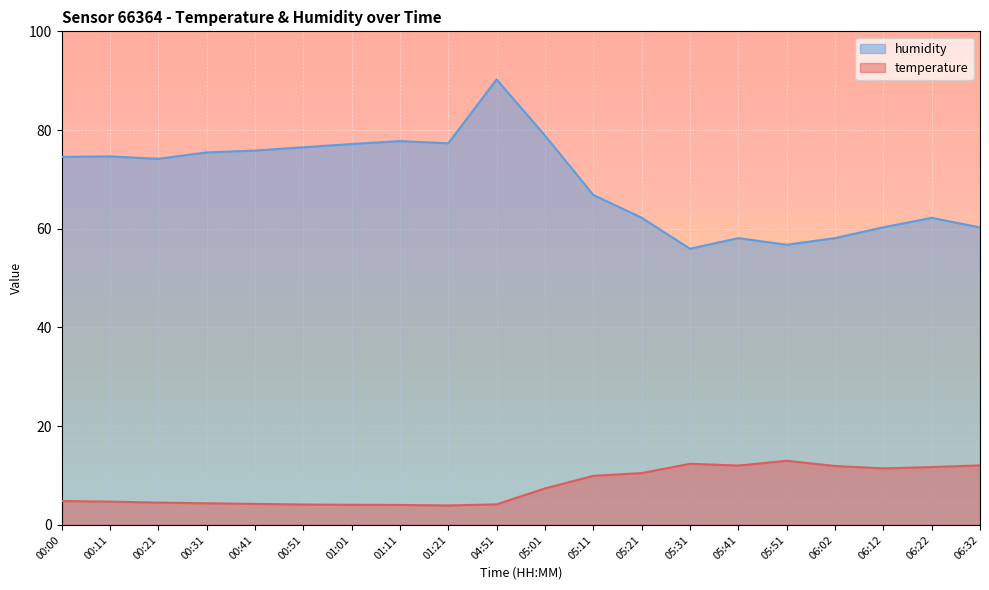

Which series has the largest total across all categories?

humidity